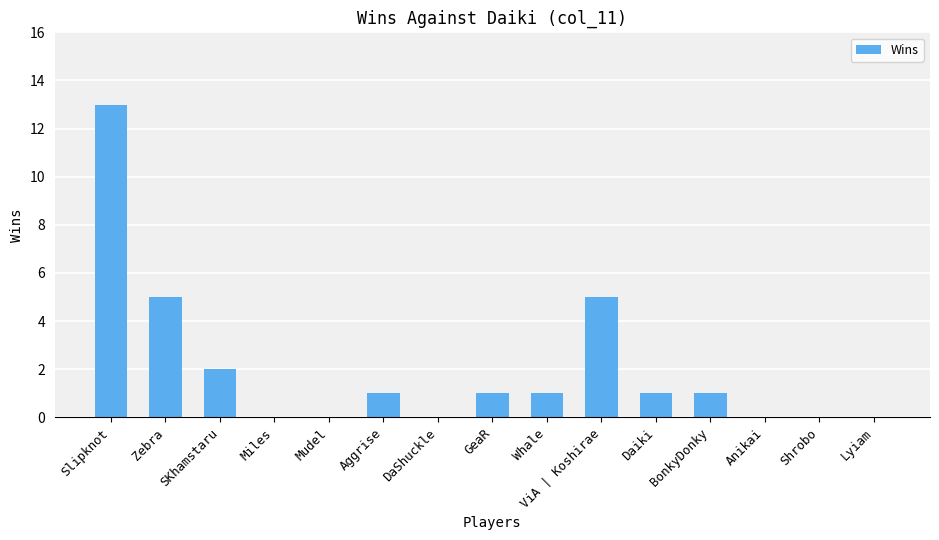

What is the sum of all values?

30